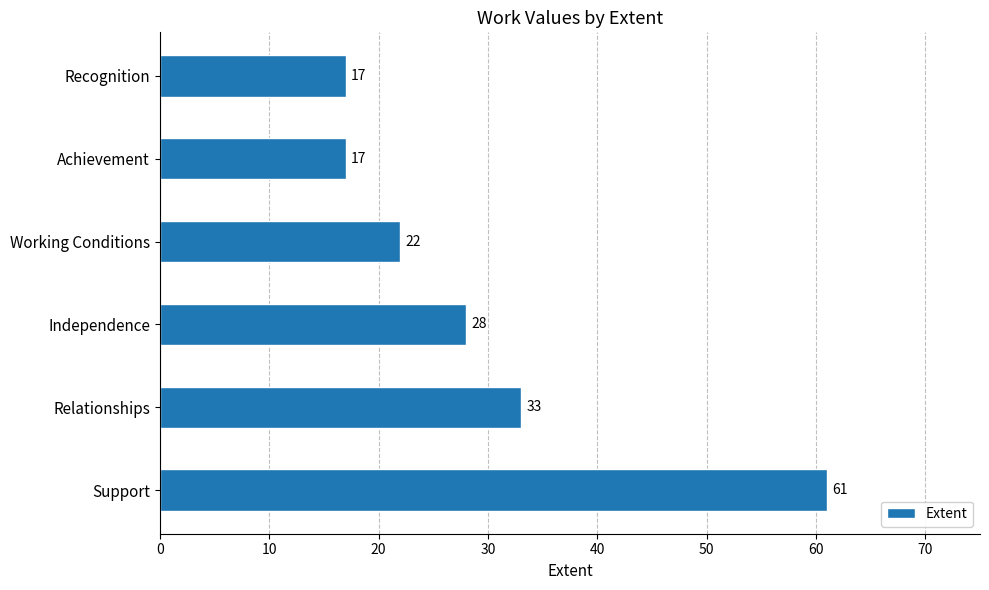

What is the change in value from Working Conditions to Achievement?

-5